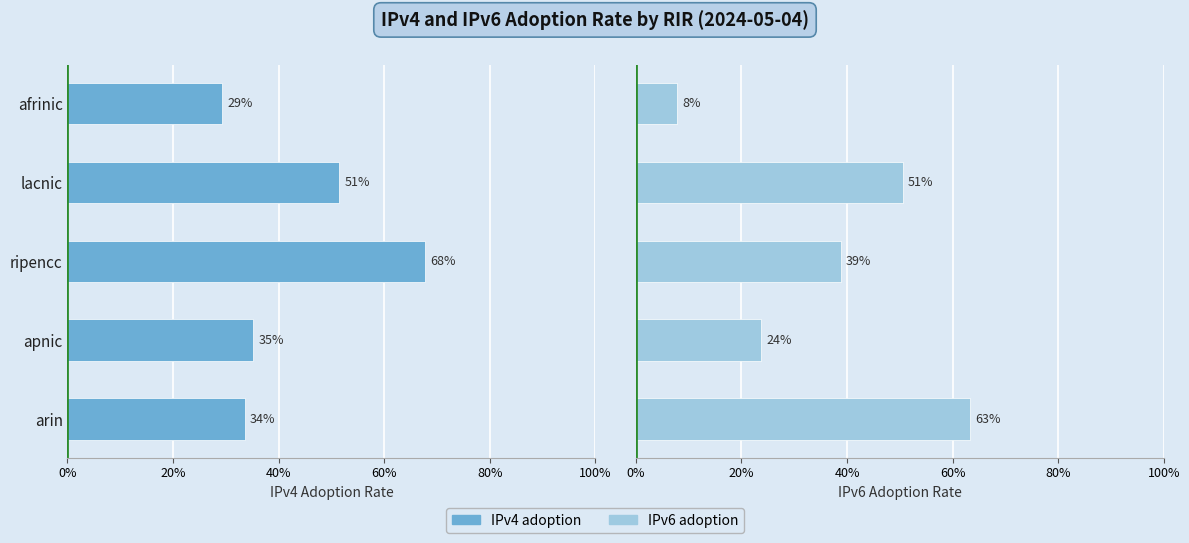

Between afrinic and ripencc, which series saw the biggest shift?

IPv4 adoption